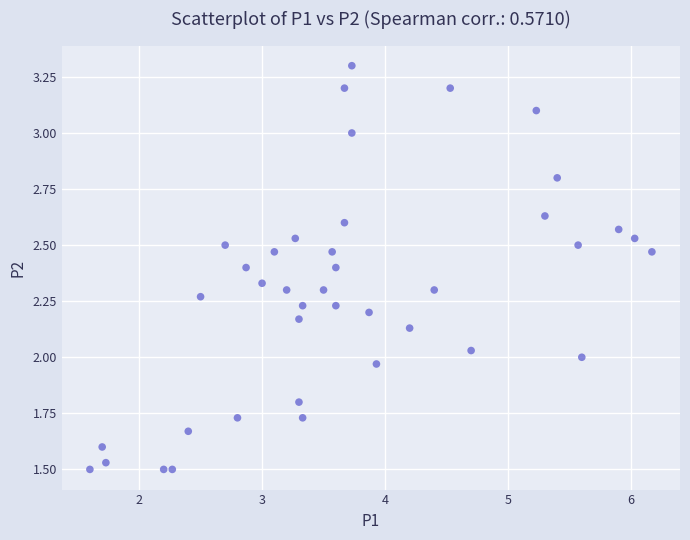

What is the range of Y values (max minus min)?

1.8